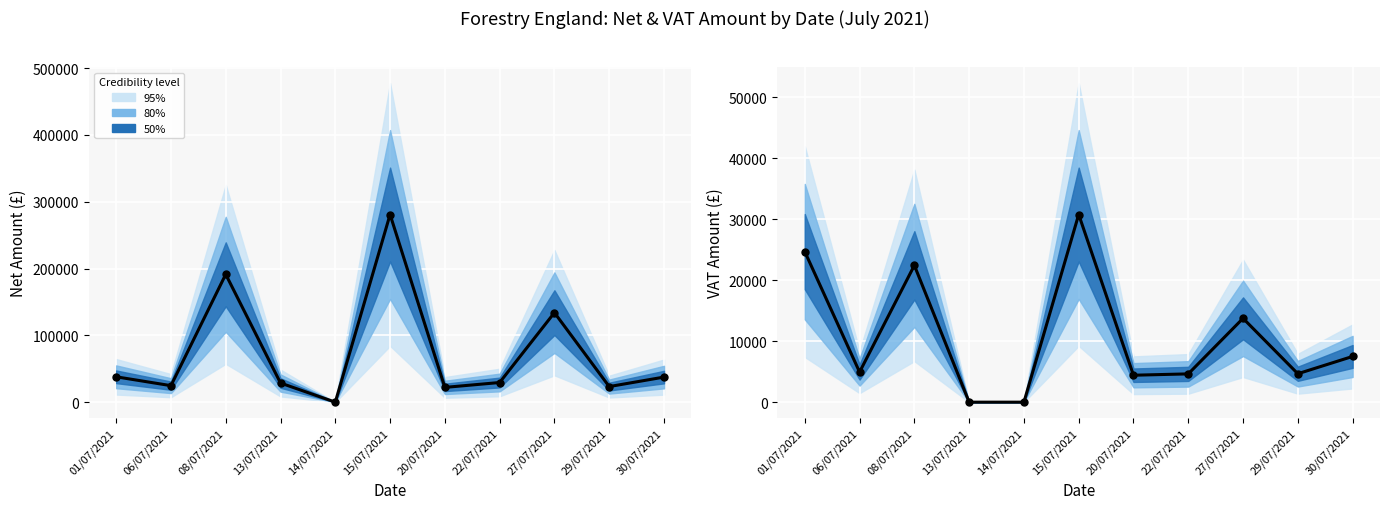

Which series has the largest Y range (max minus min)?

Net Amount